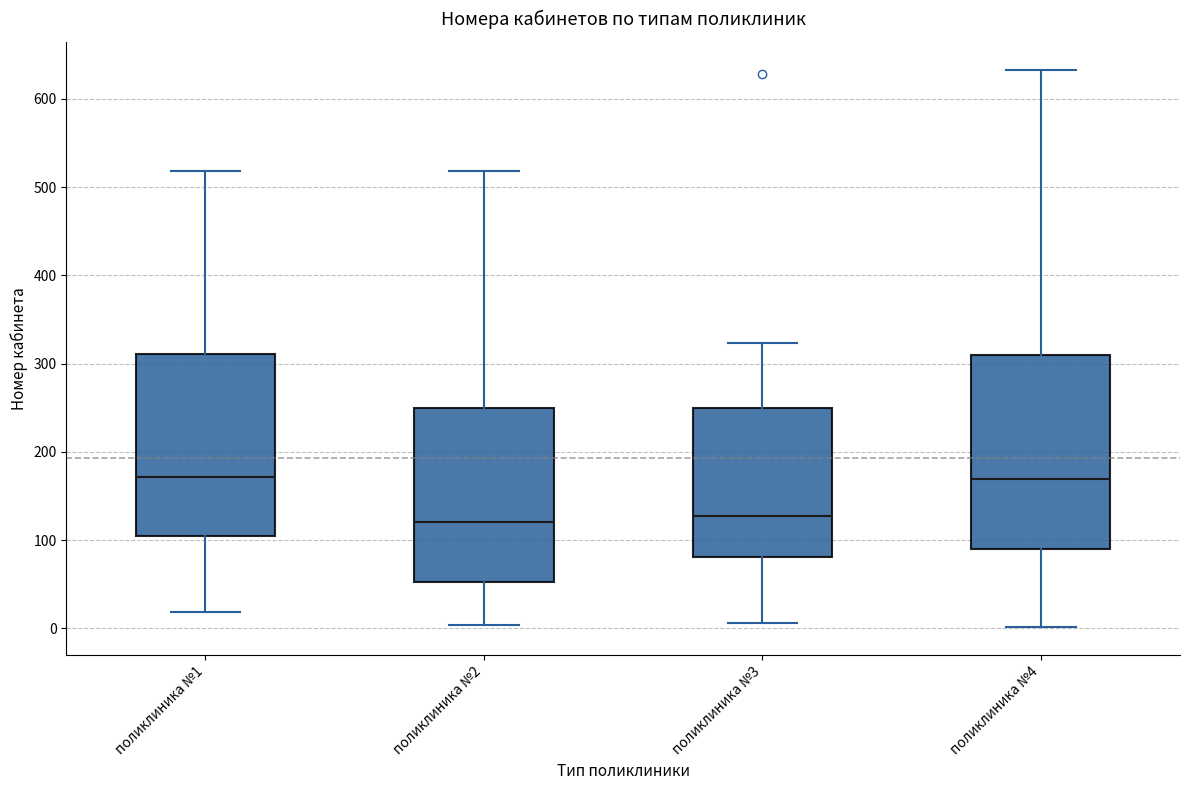

Where does the lower whisker of the box for поликлиника №4 end on the y-axis? The values are not printed on the chart, so give them approximately, as read against the axis.

0